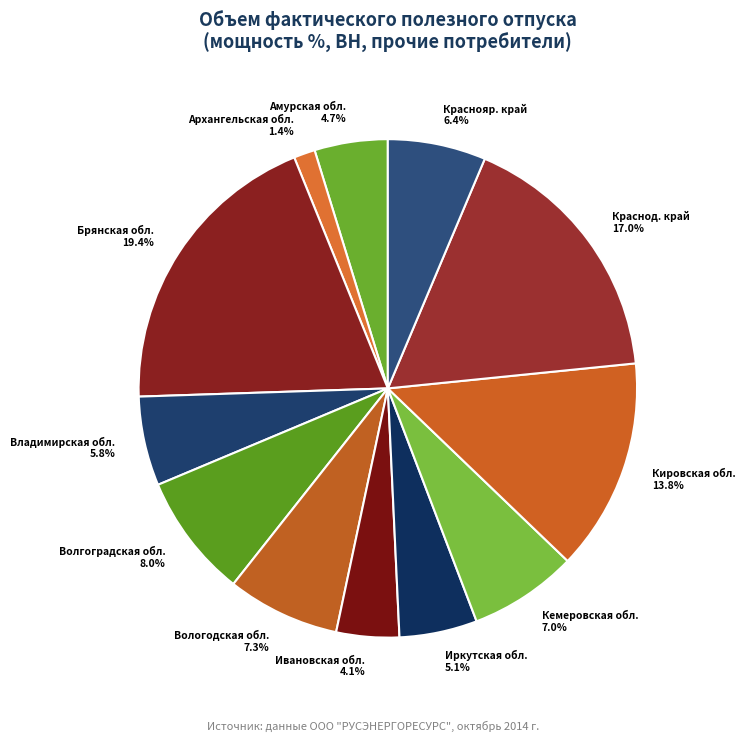

What percentage is NOT represented by Ивановская обл. 4.1%?

95.9%